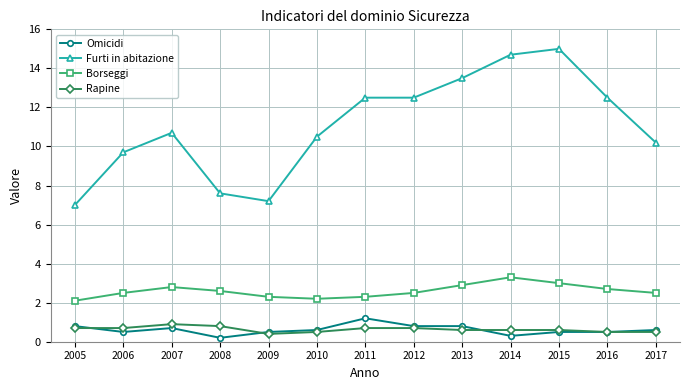

What is the total value across all series at 2016?

16.2